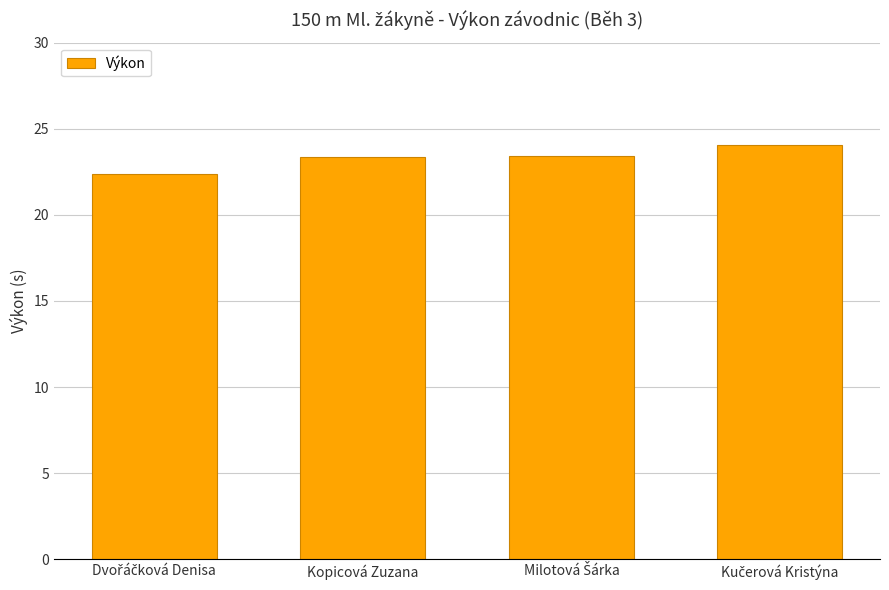

Count the number of categories in the chart.

4